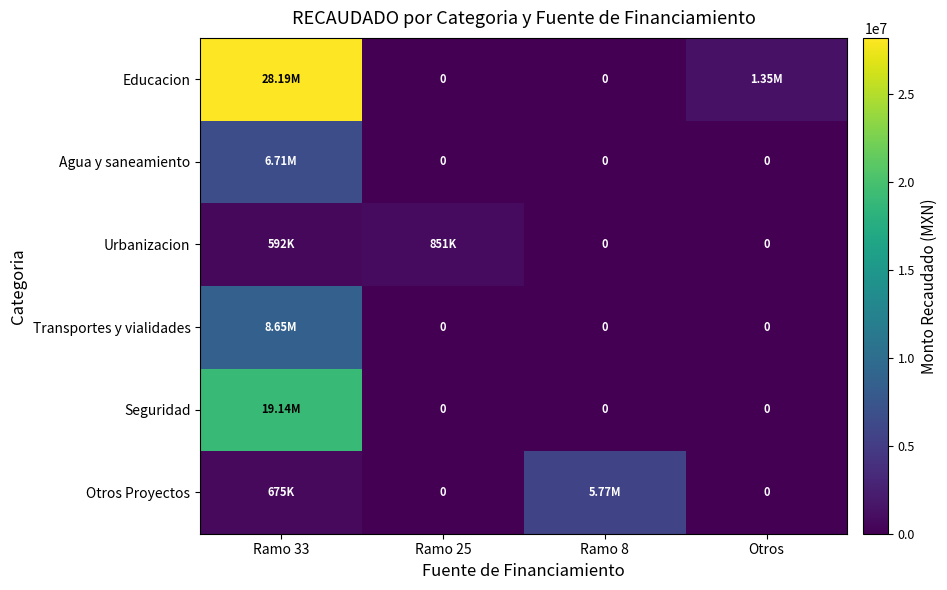

What is the difference between the highest and lowest values at Ramo 25?

851250.0